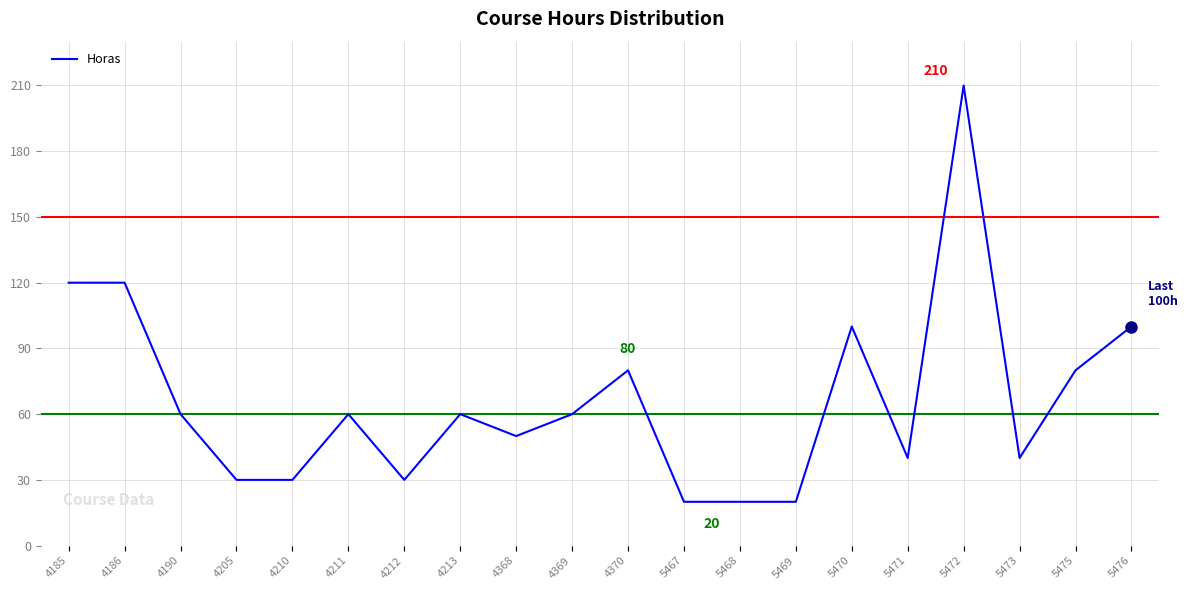

Reading left to right, extract all data points from this chart.

120	120	60	30	30	60	30	60	50	60	80	20	20	20	100	40	210	40	80	100